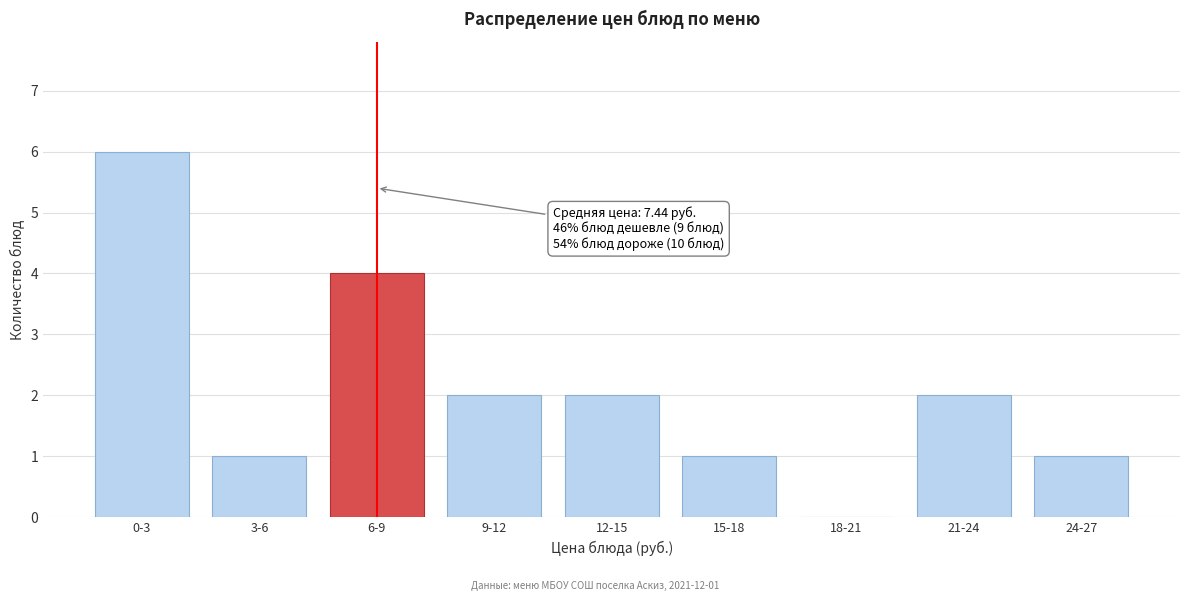

Reading left to right, what are all the values shown in this chart?

0-3=6	3-6=1	6-9=4	9-12=2	12-15=2	15-18=1	18-21=0	21-24=2	24-27=1